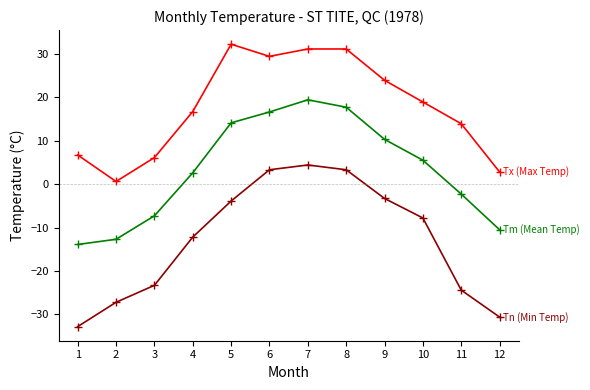

What is the difference between the highest and lowest values at 8?

27.8